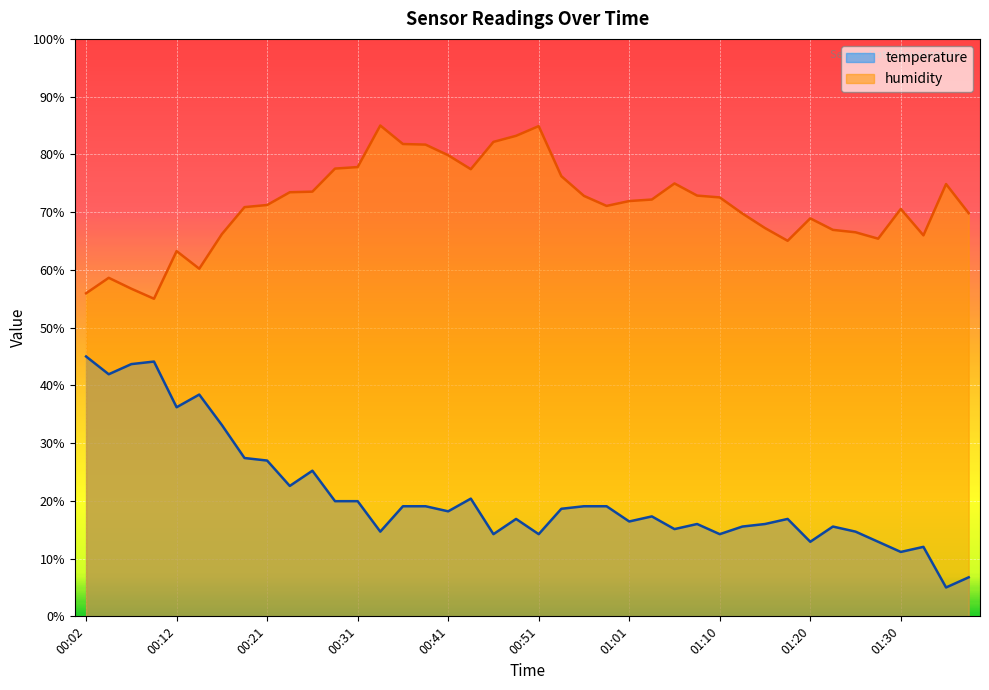

Where does the temperature series first go above 18?

00:02